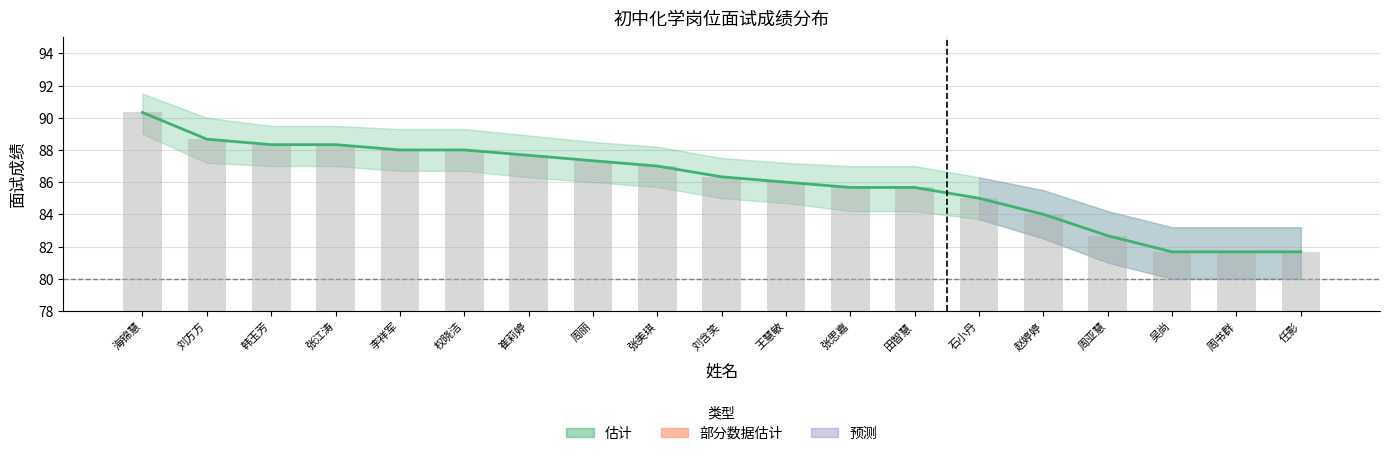

At which label does 面试成绩 (估计) first exceed 86?

海锦慧